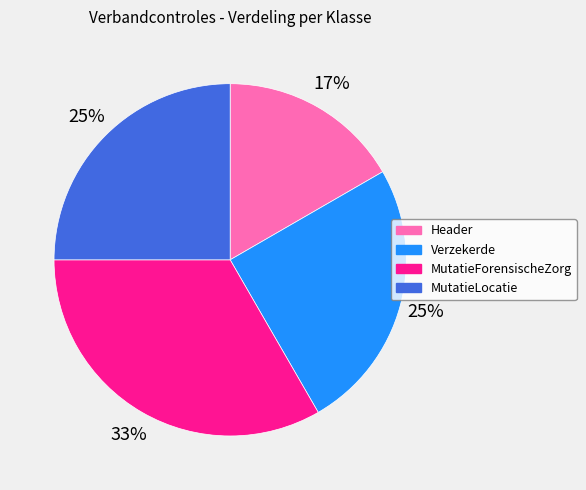

To the nearest percent, what percentage of the pie is Header?

17%